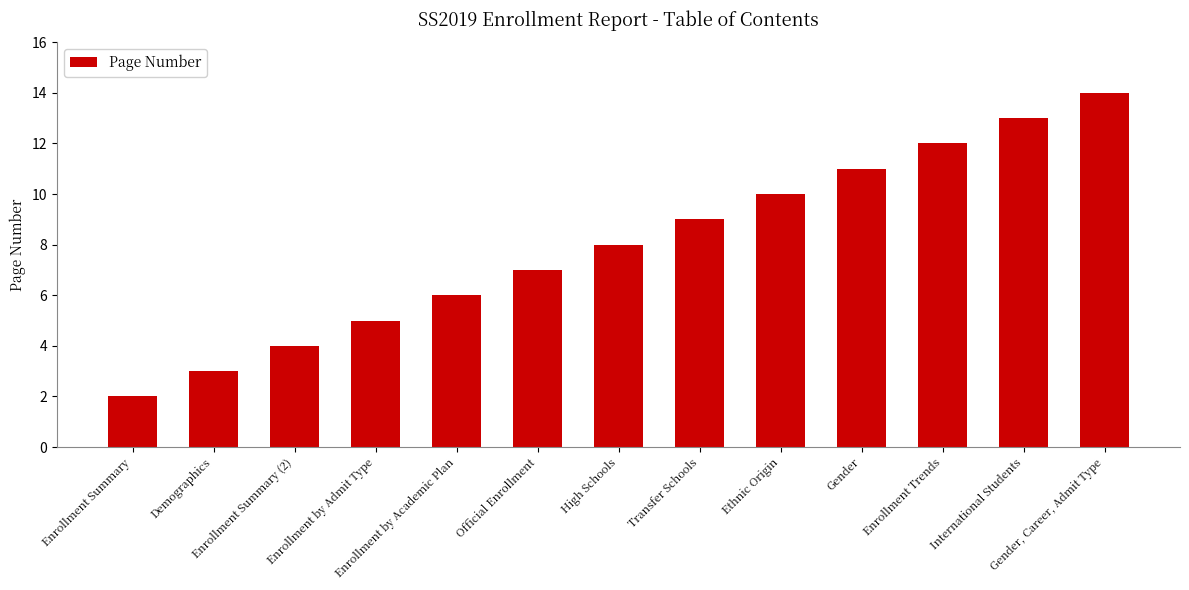

Approximately how many times larger is the value at Enrollment by Academic Plan compared to Enrollment by Admit Type?

1.2